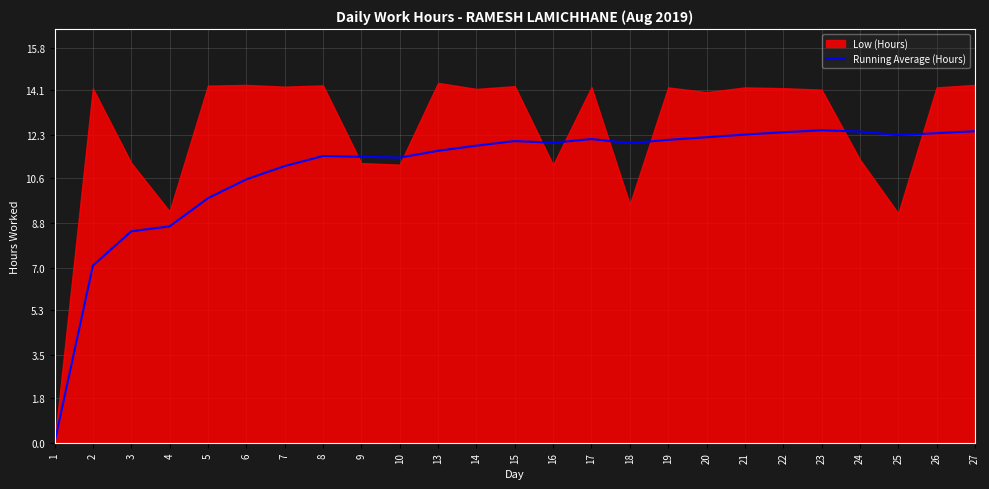

The chart shows a value of 11.9 at 14. True or false?

True